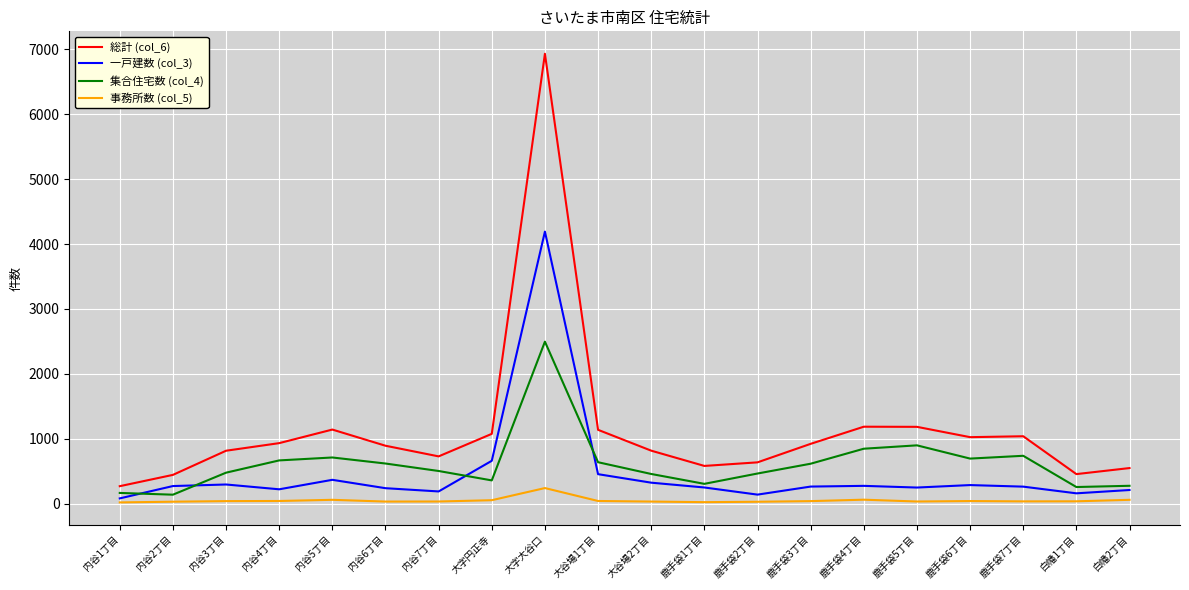

How many lines are shown in the chart?

4